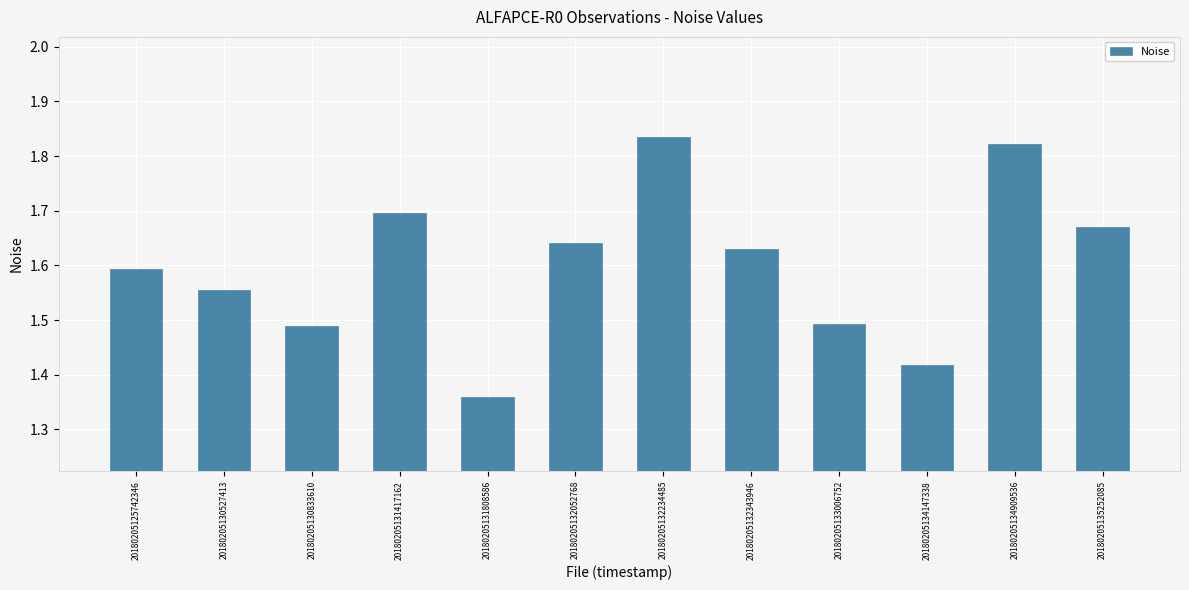

What is the change in value from 20180205130527413 to 20180205131417162?

+0.1